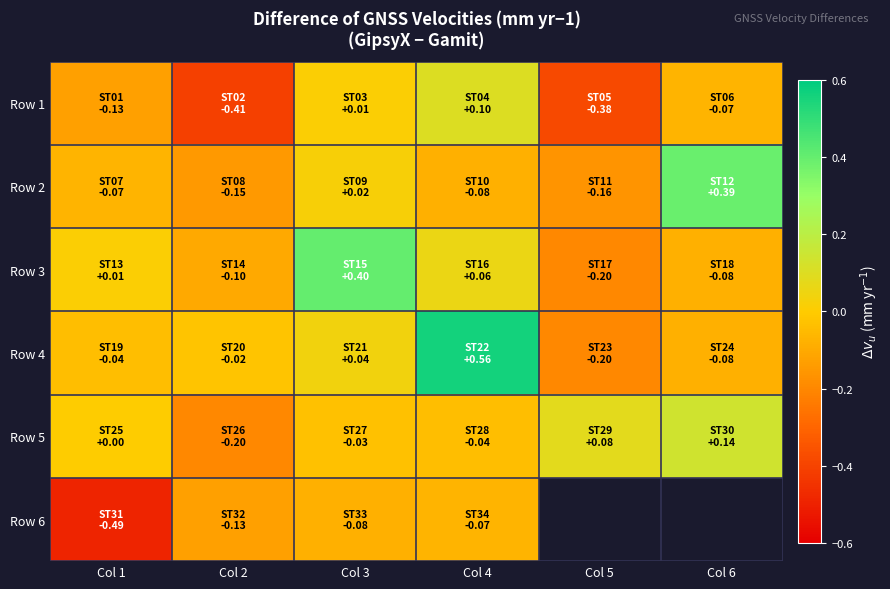

What is the greatest value displayed?

0.6